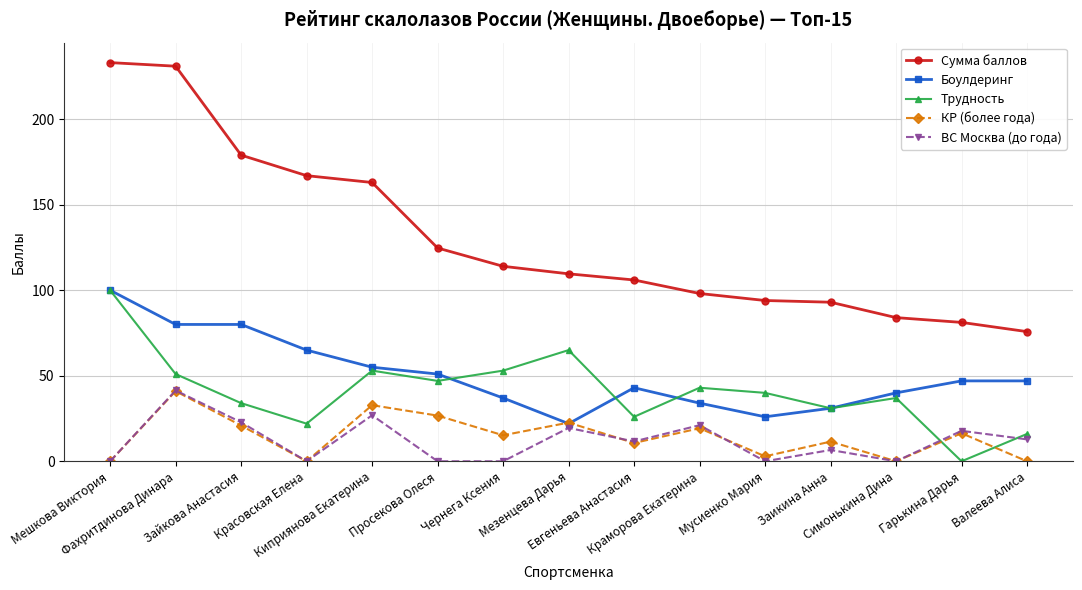

Does the chart have visible grid lines?

Yes